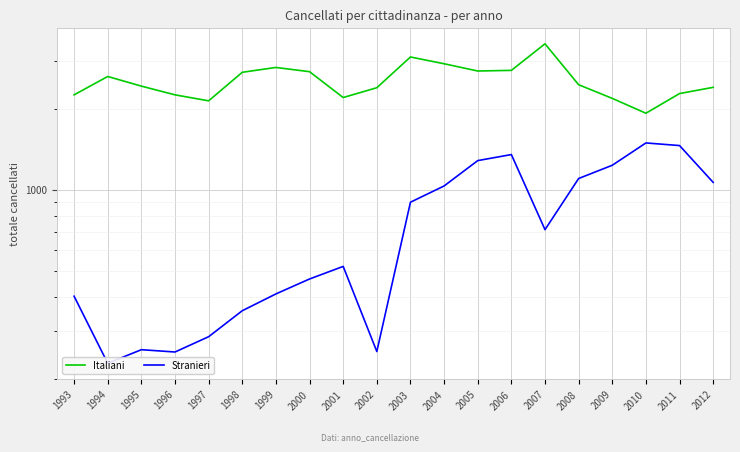

Where is Italiani nearest to the value 2703?

1998